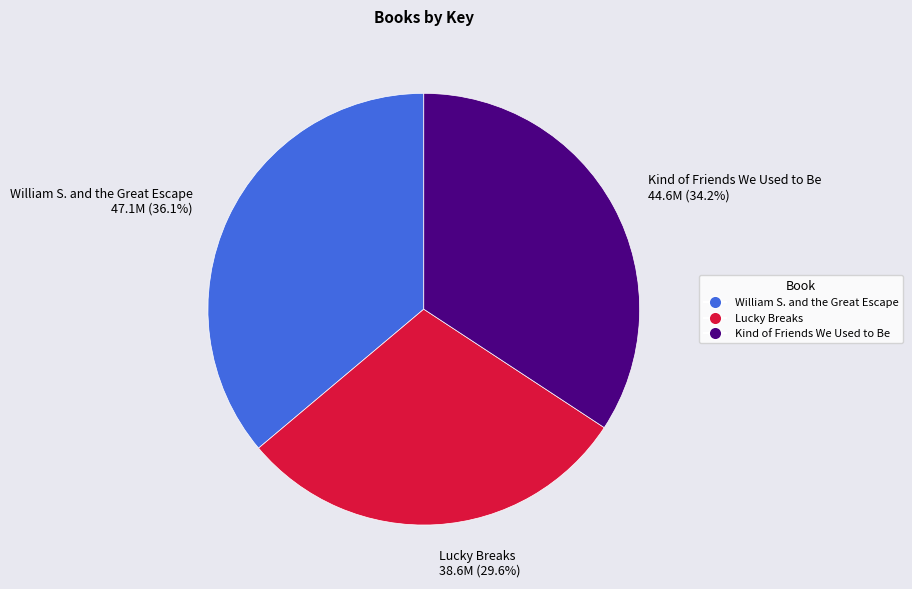

Does Lucky Breaks account for over 50% of the chart?

No